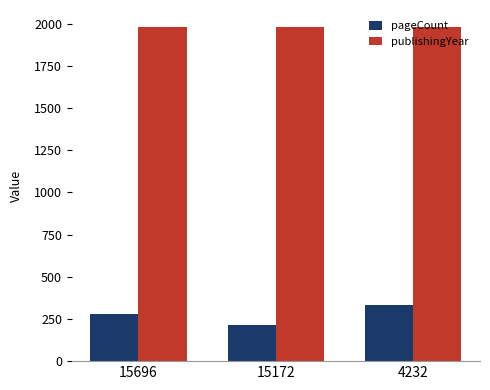

Rank the series by their maximum value, from highest to lowest.

publishingYear, pageCount